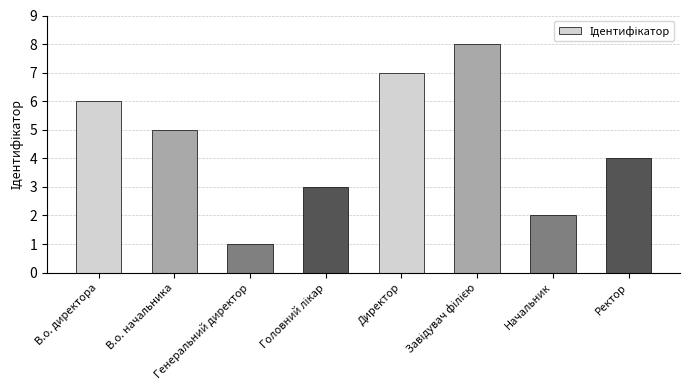

What is the difference between the second highest and minimum values?

6